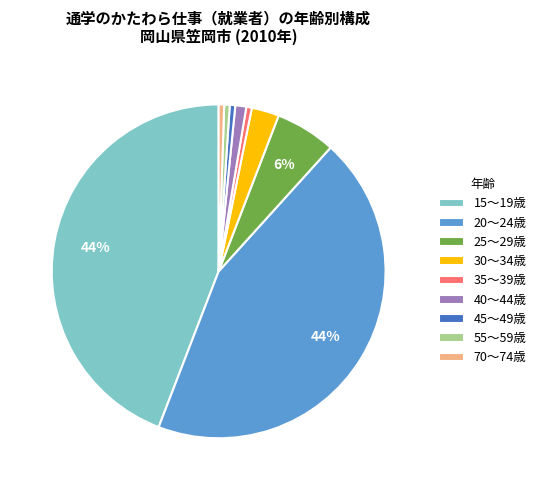

Do 25～29歳 and 40～44歳 together represent more than half of the pie?

No